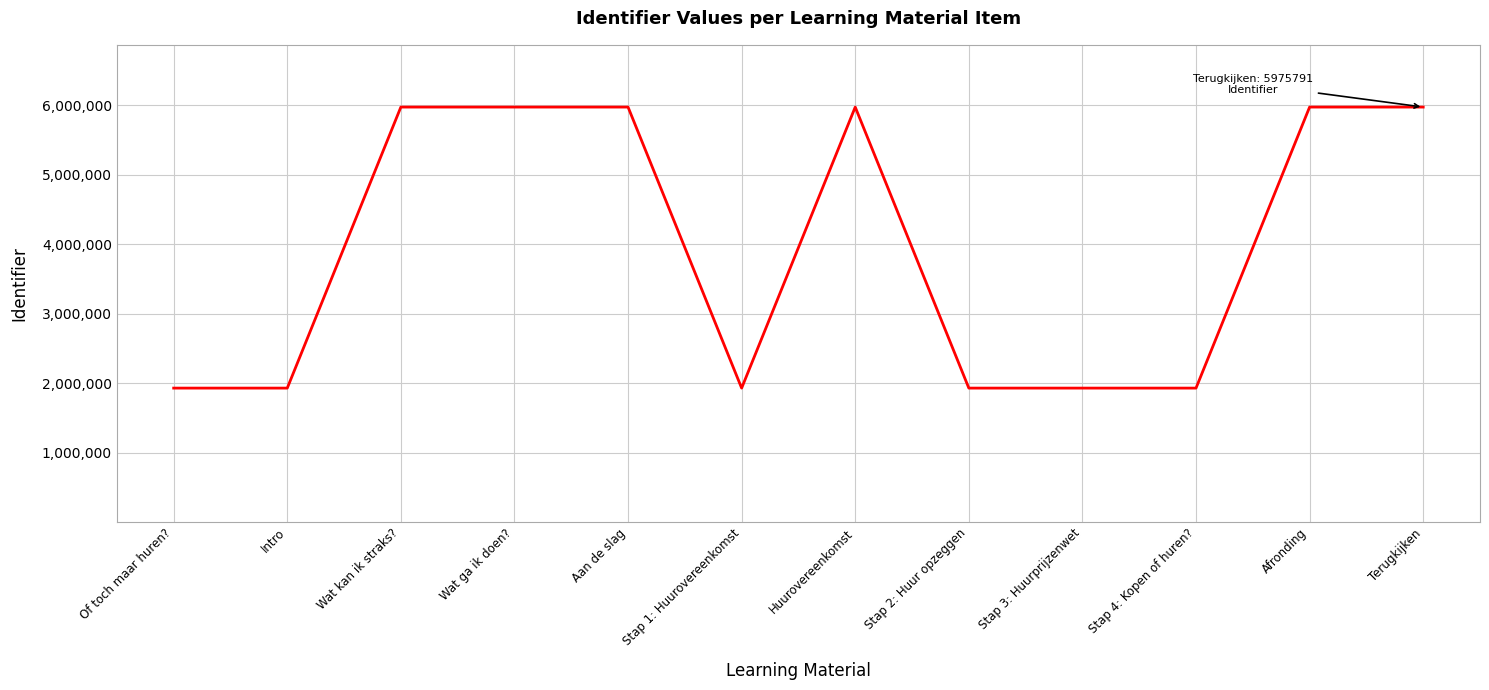

What is the greatest value displayed?

5975791